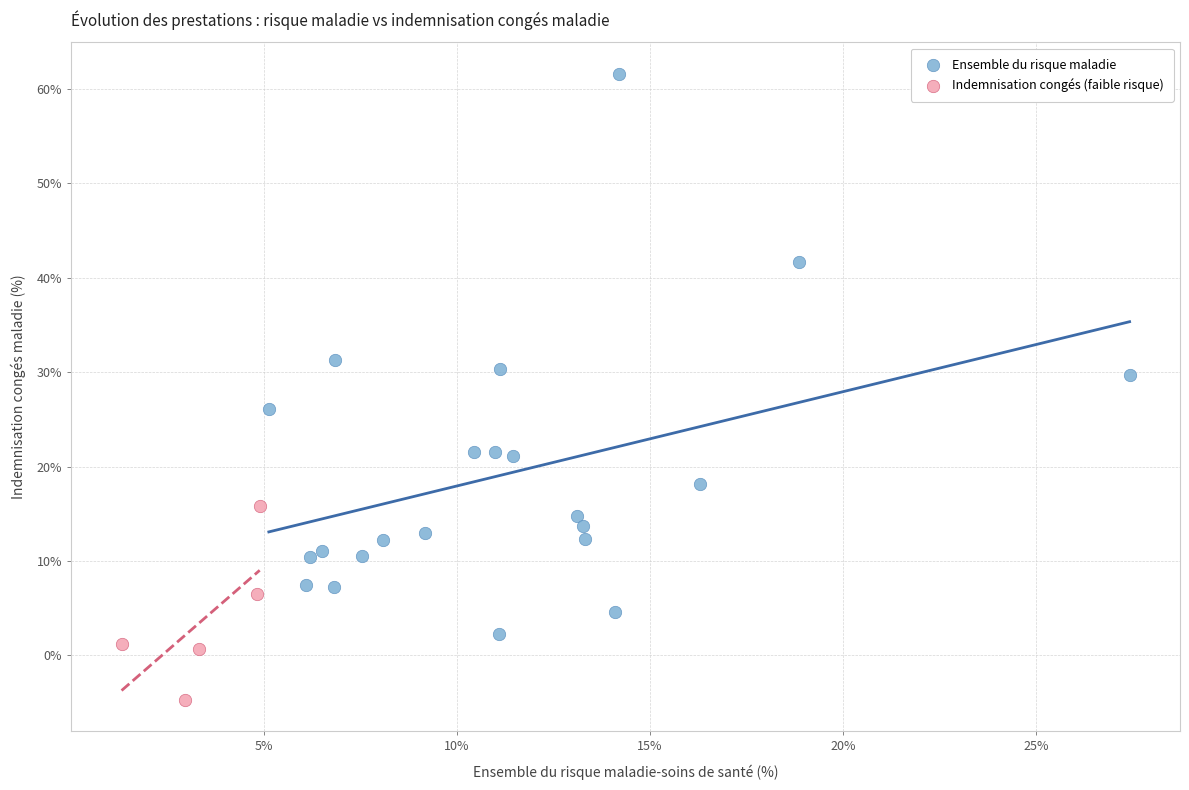

Which series reaches the maximum Y coordinate?

Ensemble du risque maladie